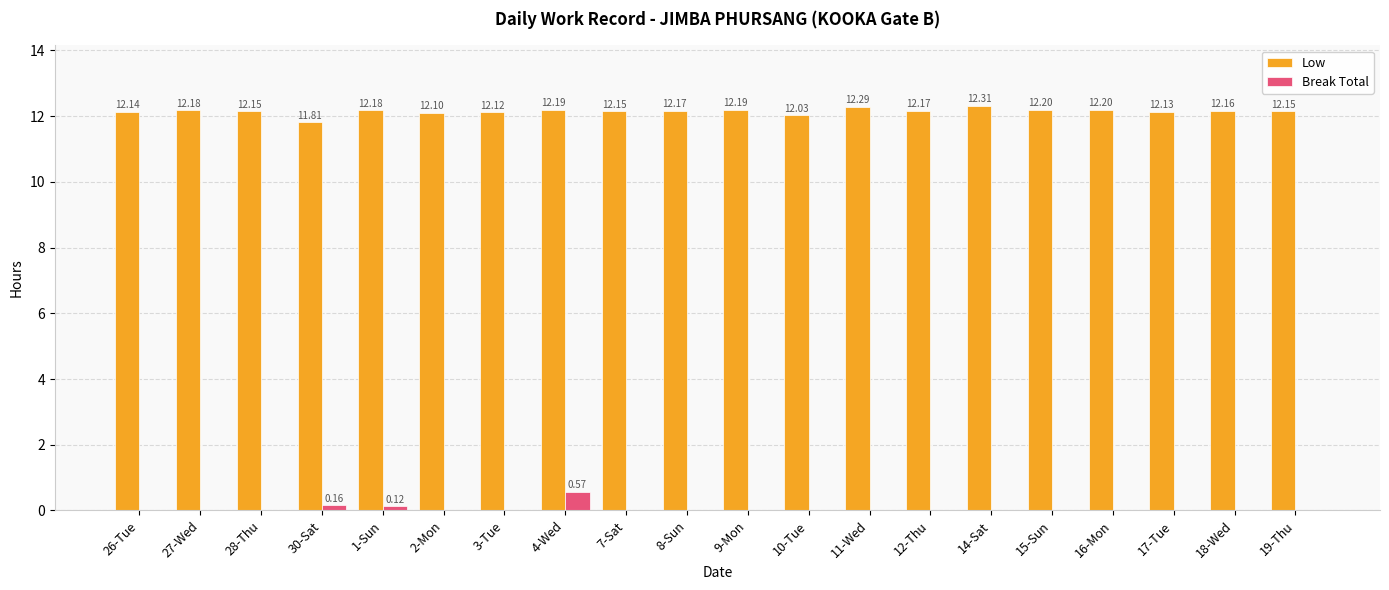

Does the chart contain stacked bars?

No